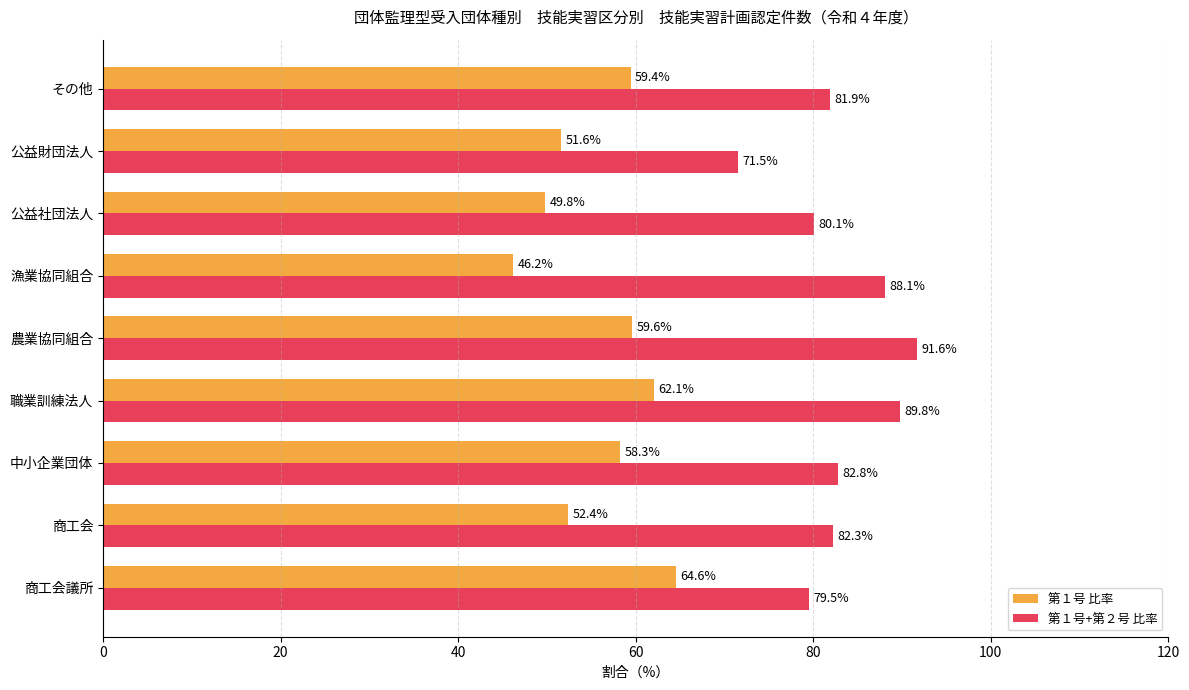

At which label is 第１号 比率 closest to 55?

商工会